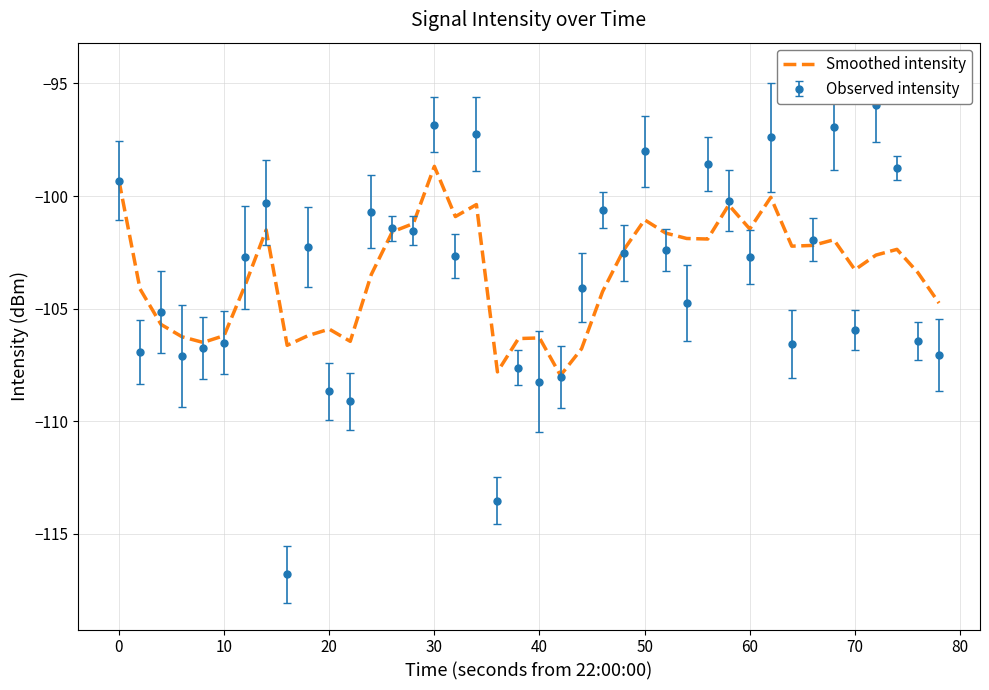

How many categories are shown in the chart?

40